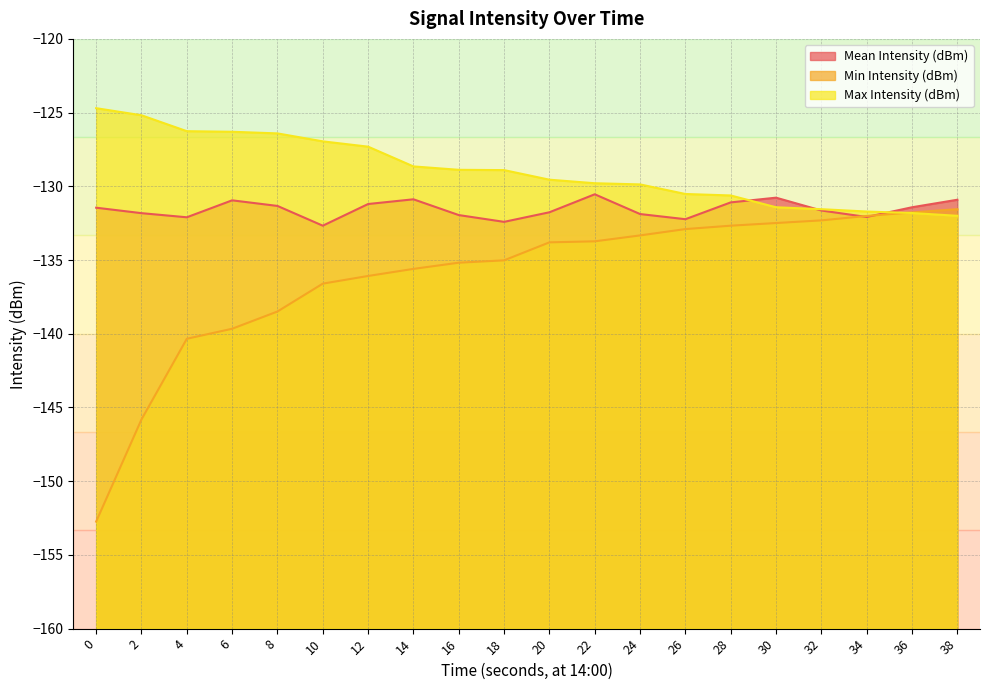

Does the chart have visible grid lines?

Yes